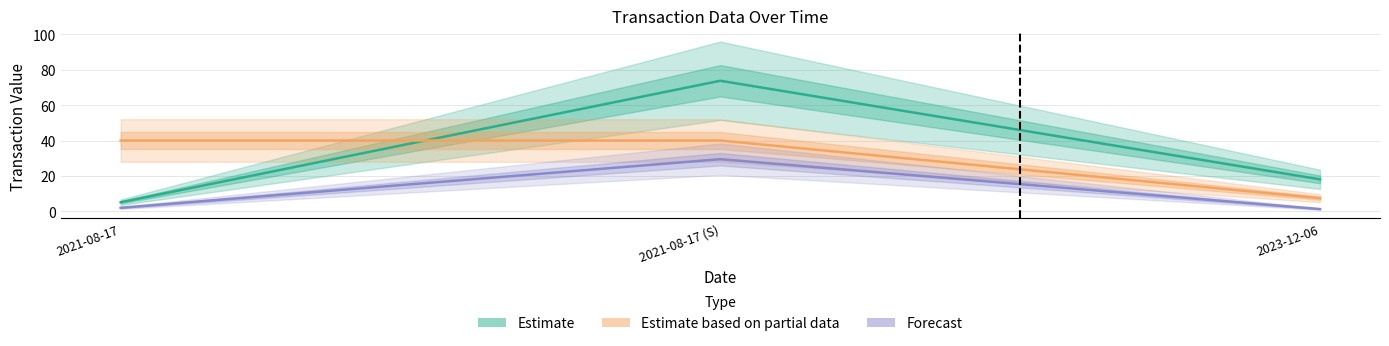

Does the chart have visible grid lines?

Yes